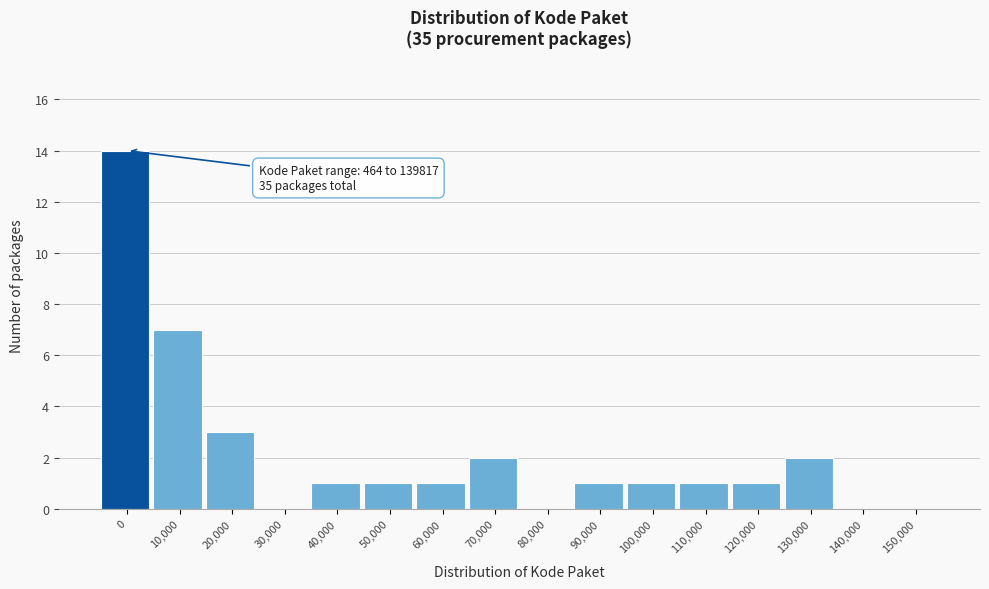

Reading right to left, transcribe all the data shown in this chart.

150,000=0	140,000=0	130,000=2	120,000=1	110,000=1	100,000=1	90,000=1	80,000=0	70,000=2	60,000=1	50,000=1	40,000=1	30,000=0	20,000=3	10,000=7	0=14